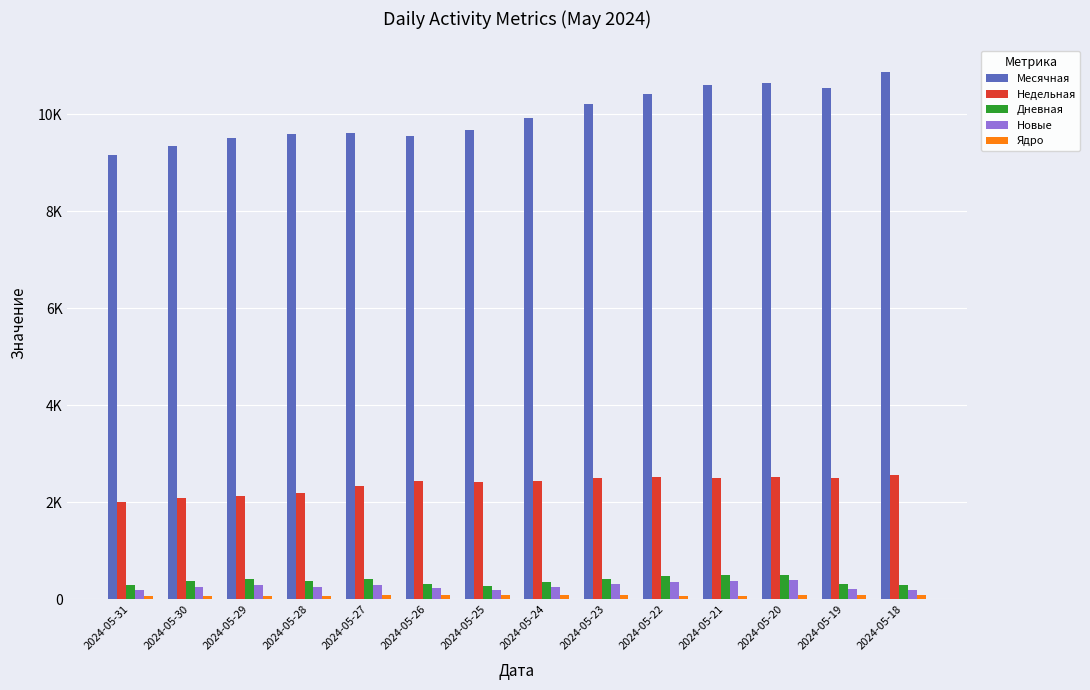

The Дневная series shows 314 at 2024-05-26. True or false?

True